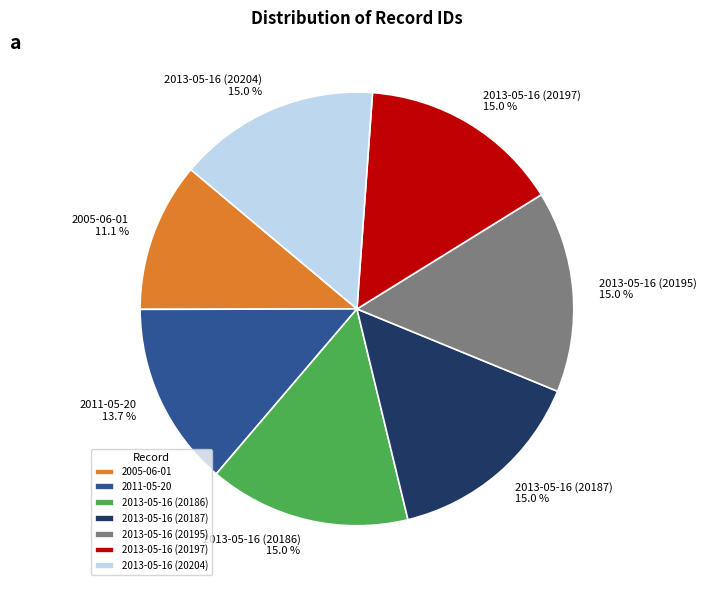

Is it true that 2013-05-16 (20197) is 9% of the pie?

False